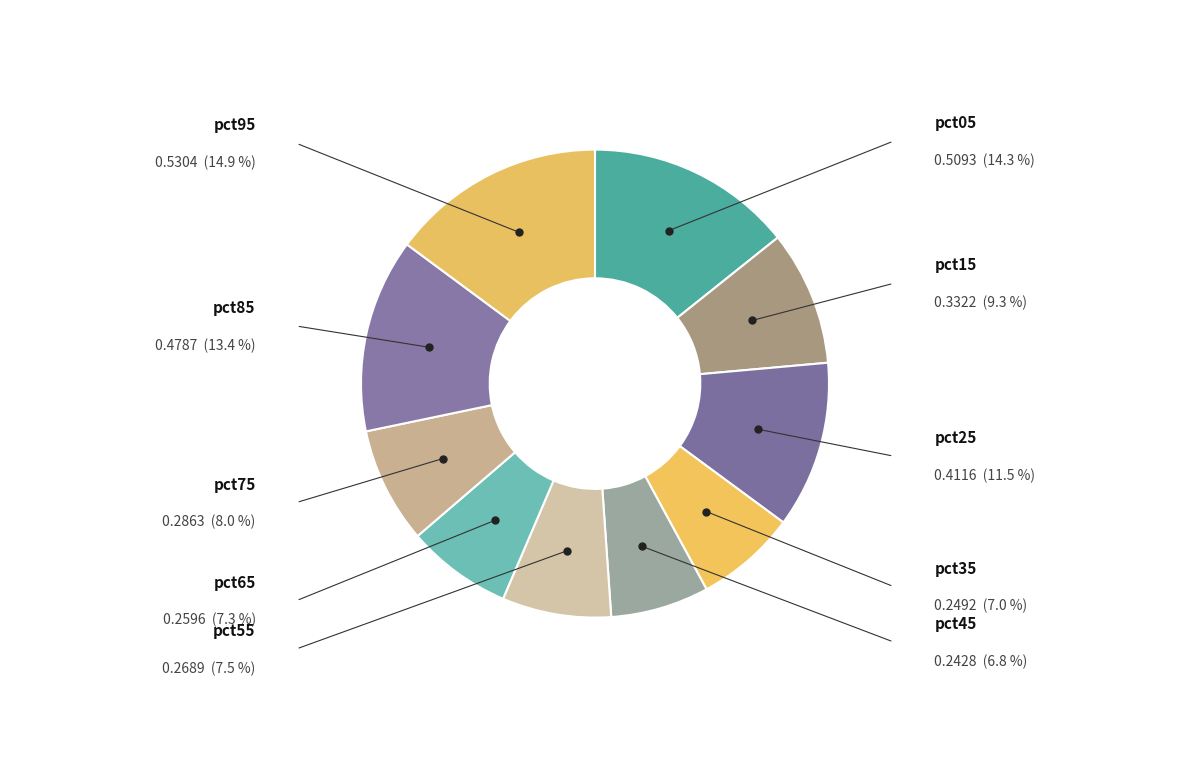

True or false: pct05 accounts for 4% of the total.

False